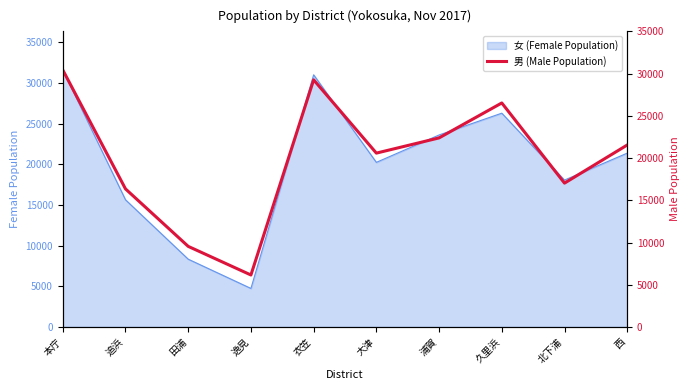

True or false: 女 (Female Population) has a value of 7625 at 本庁.

False